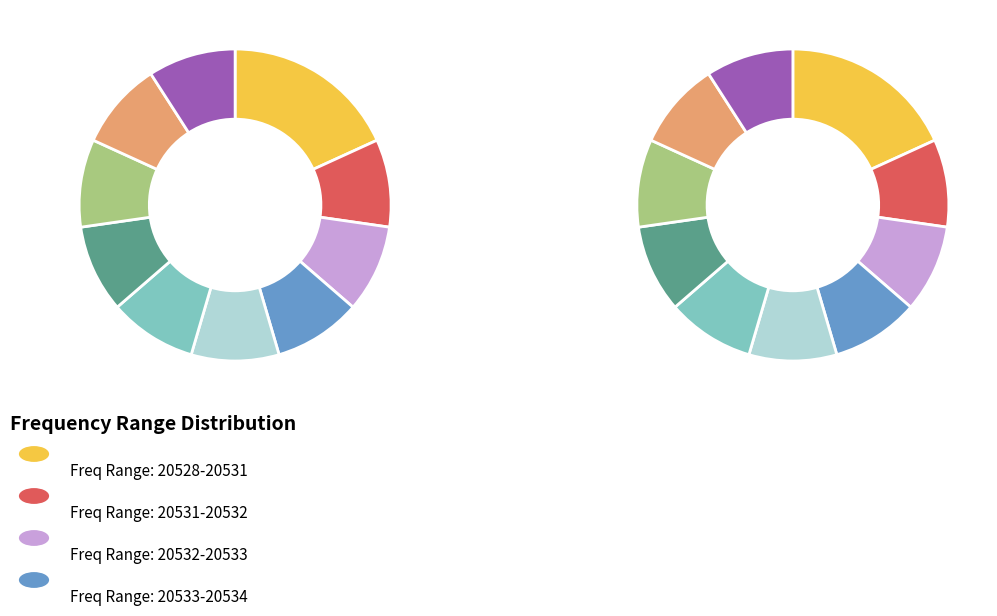

Count the number of slices in the pie.

10